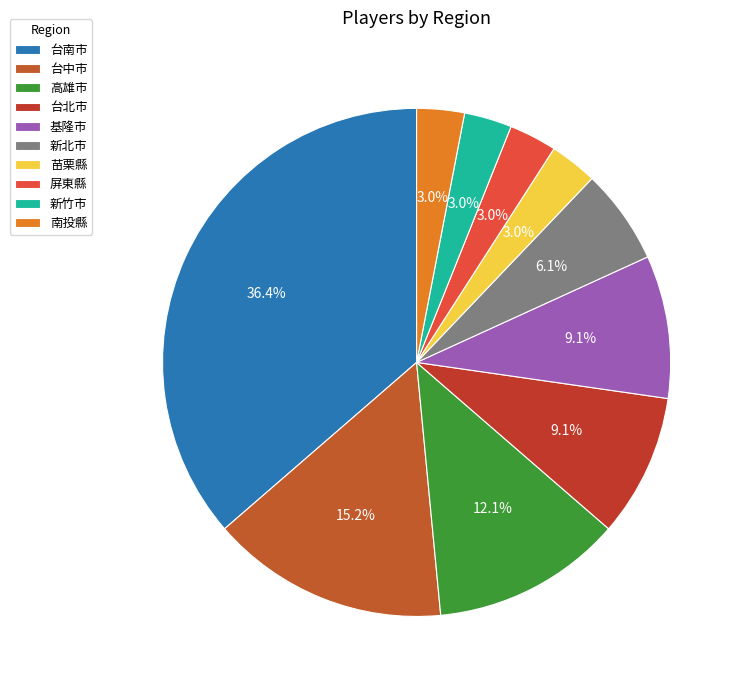

How many slices are in this pie chart?

10